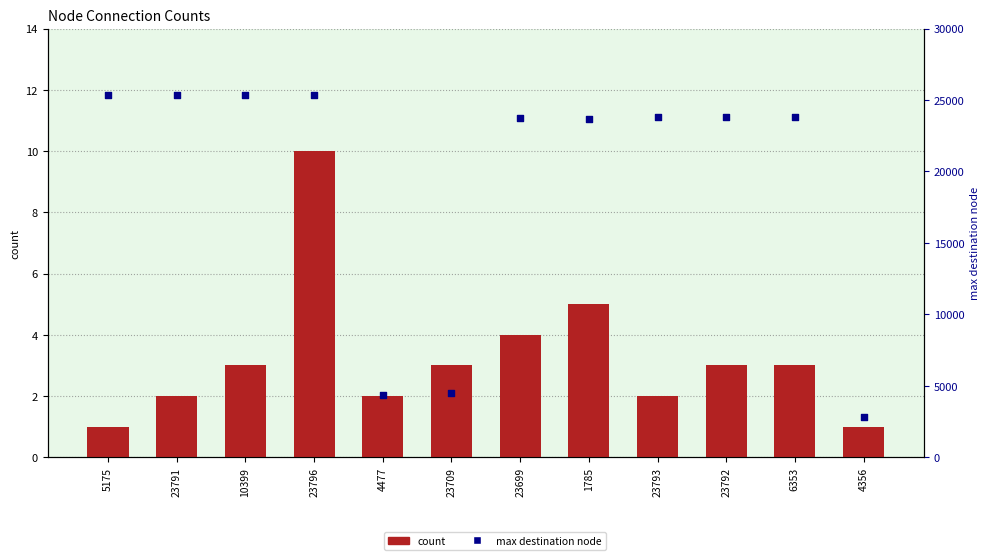

At how many categories does at least one series exceed 6356?

9